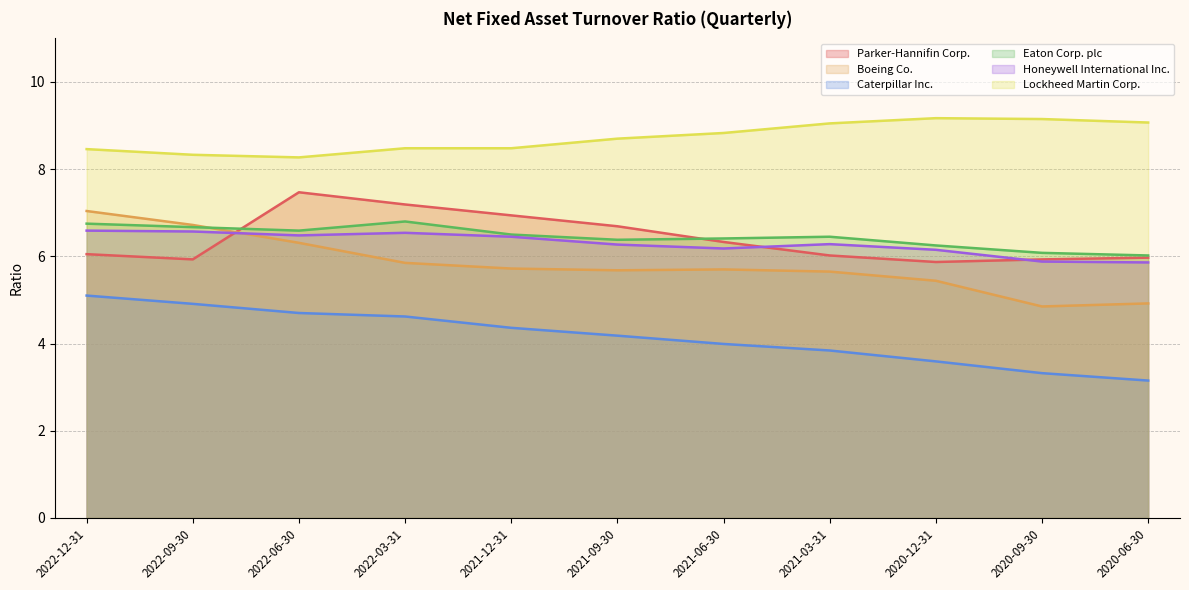

What are all the series names shown in the legend?

Parker-Hannifin Corp., Boeing Co., Caterpillar Inc., Eaton Corp. plc, Honeywell International Inc., Lockheed Martin Corp.